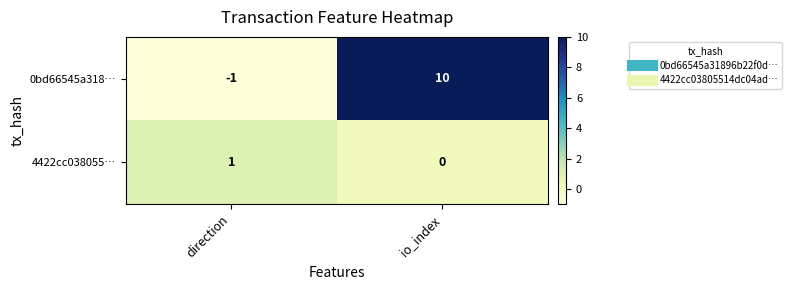

Reading left to right, list all the values displayed in this chart.

0bd66545a318…: direction=-1	io_index=10
4422cc038055…: direction=1	io_index=0